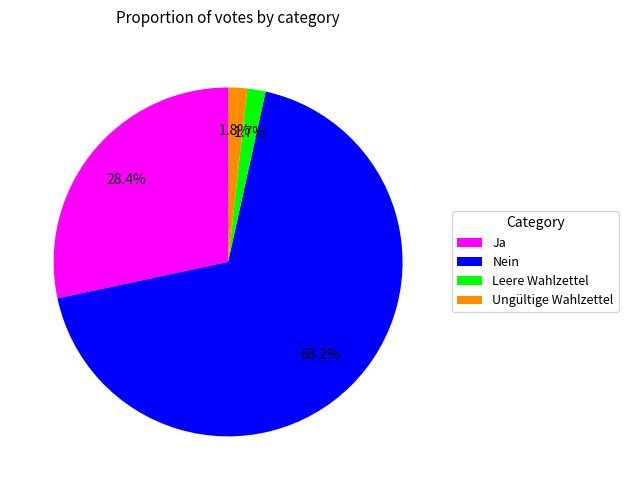

Does Nein represent more than half of the total?

Yes